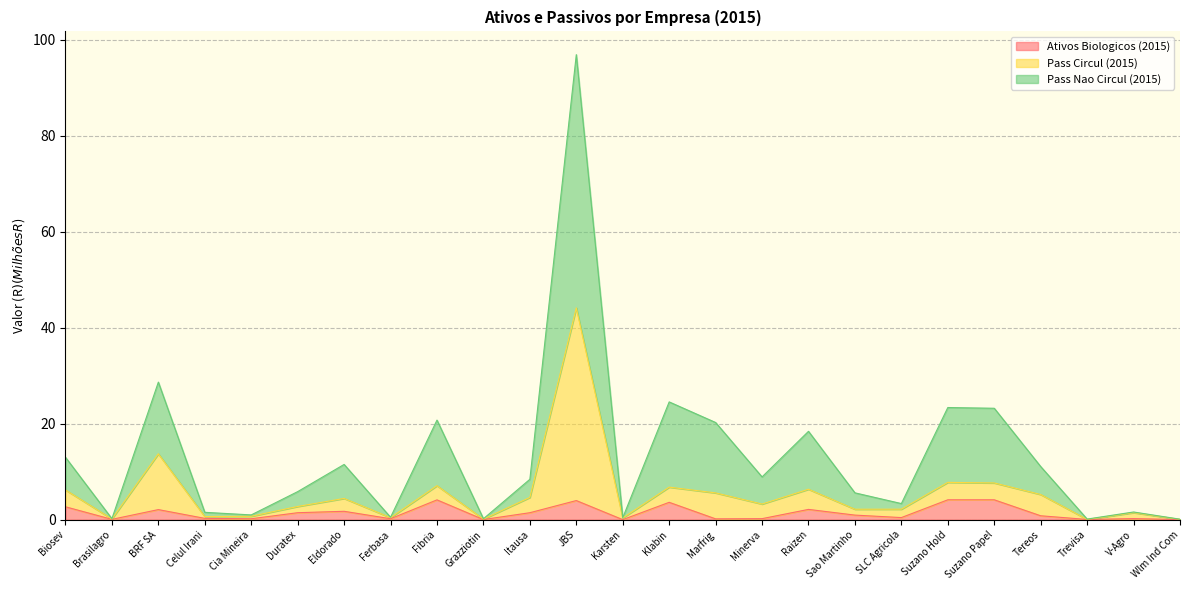

The value of Pass Nao Circul (2015) at Wlm Ind Com is 0.0. True or false?

False